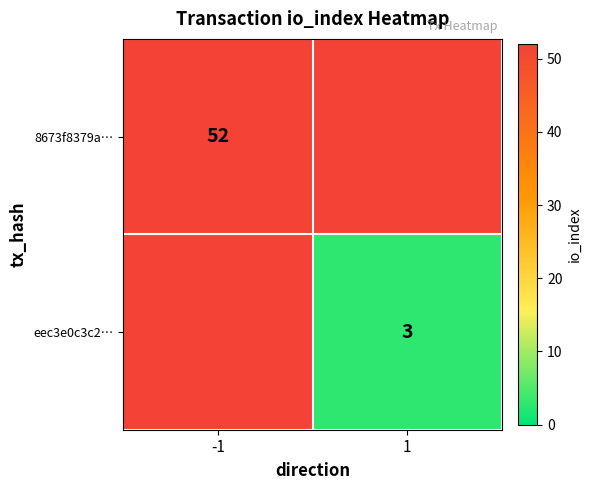

True or false: 8673f8379a… has a value of 52 at -1.

True